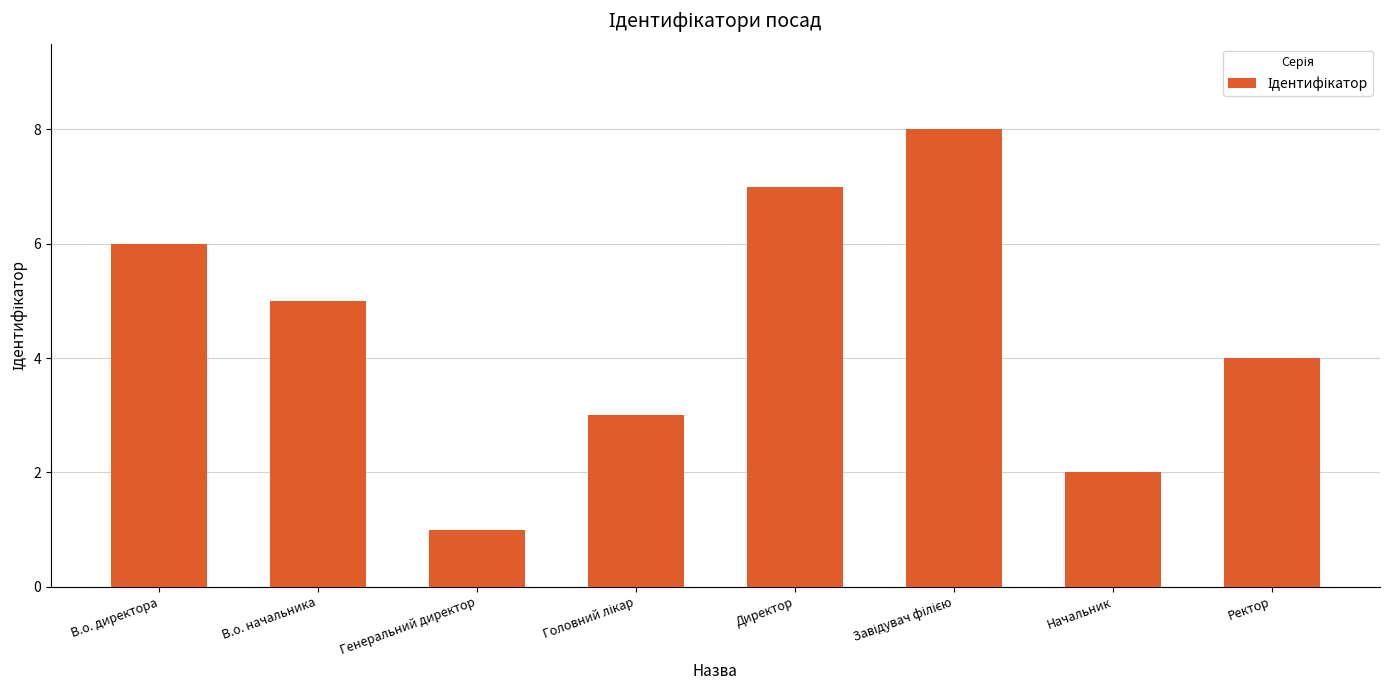

True or false: the data shows 7 at Директор.

True